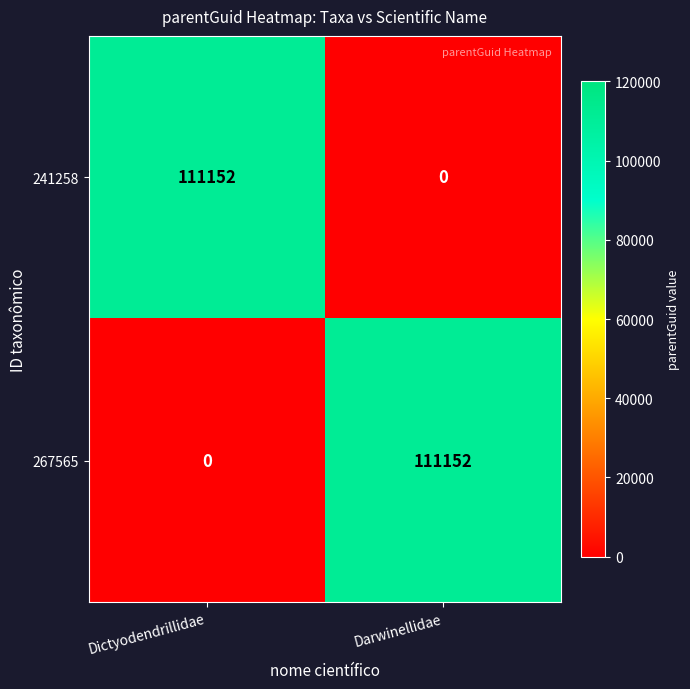

What is the total value across all series at Darwinellidae?

111152